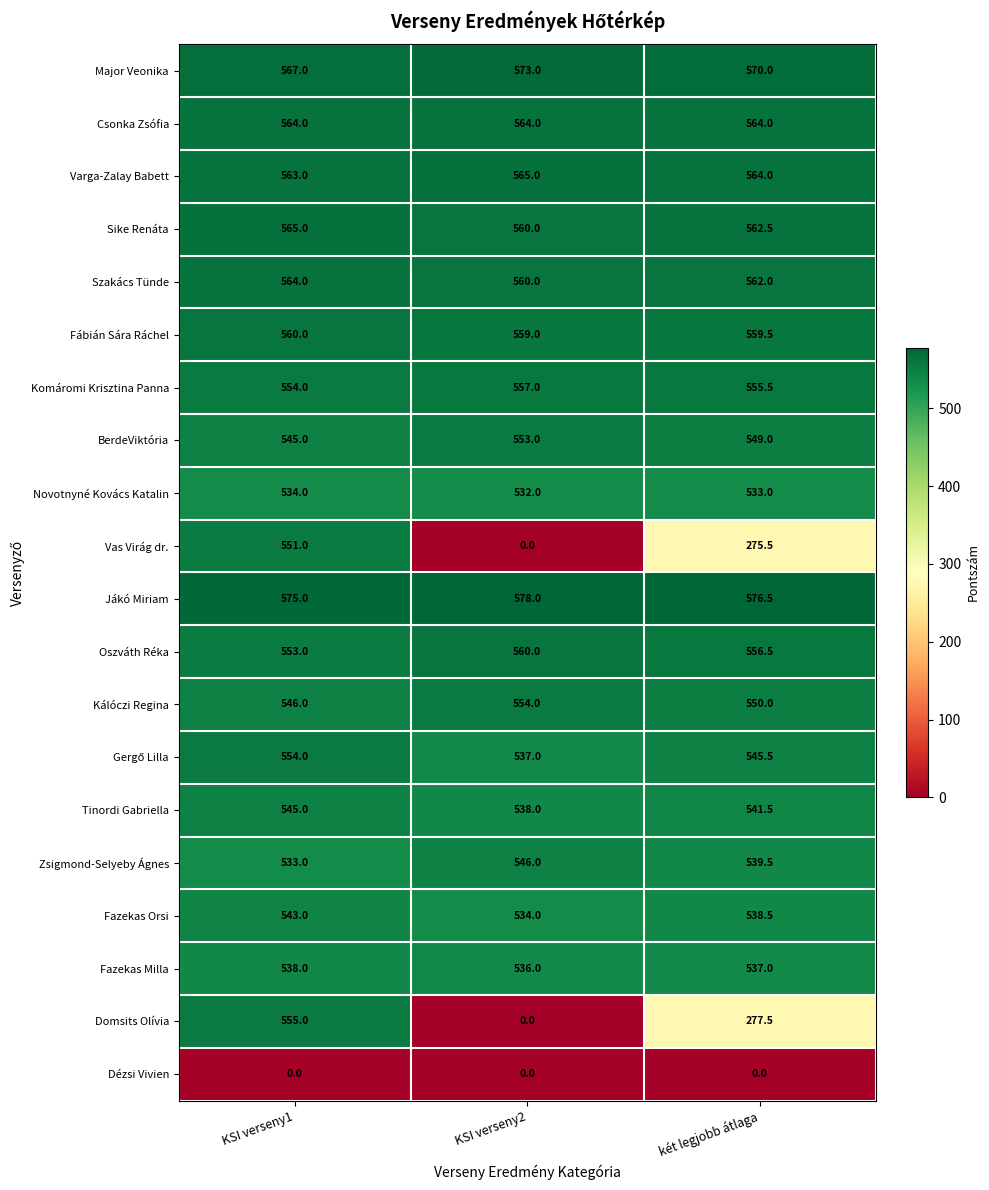

Count the number of categories in the chart.

3